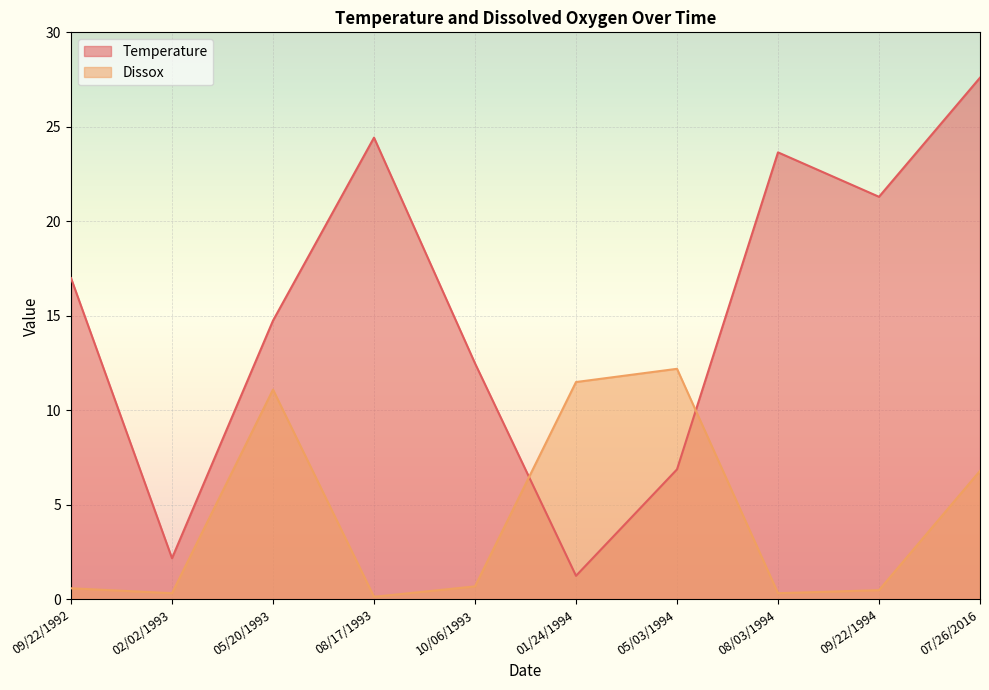

List the labels in order of Dissox value, smallest first.

08/17/1993, 02/02/1993, 08/03/1994, 09/22/1994, 09/22/1992, 10/06/1993, 07/26/2016, 05/20/1993, 01/24/1994, 05/03/1994